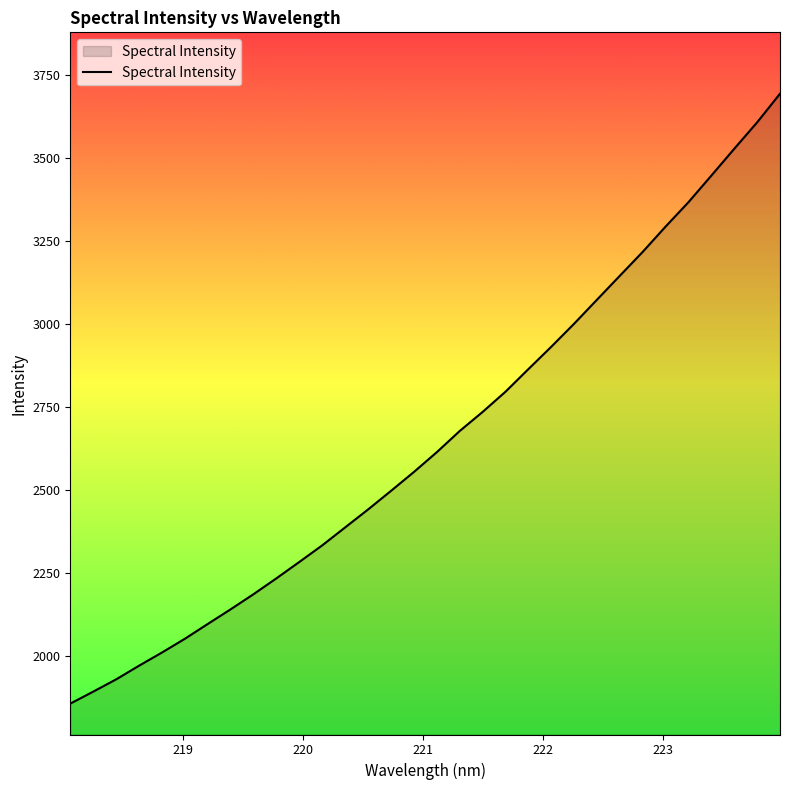

What is the difference between the maximum and minimum values?

1835.2